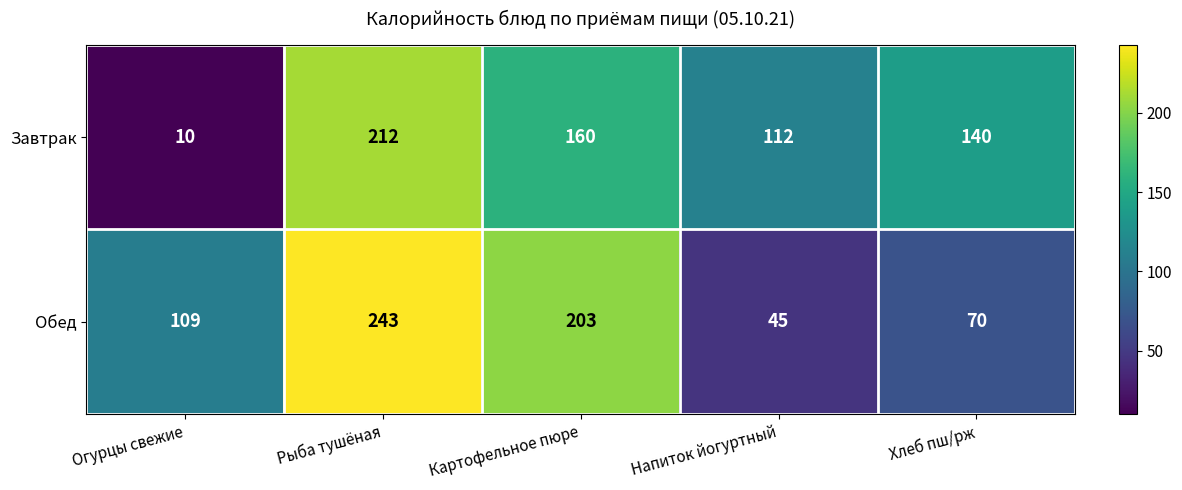

Where does the Завтрак series first go above 140?

Рыба тушёная